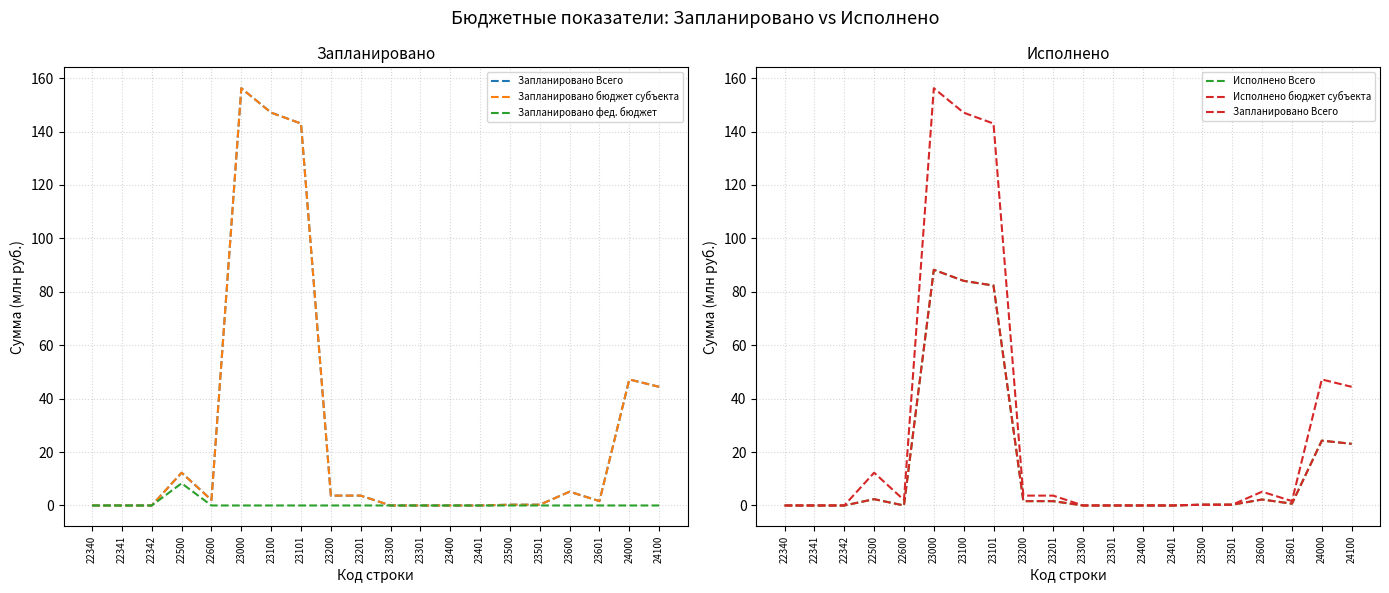

Does the chart have visible grid lines?

Yes